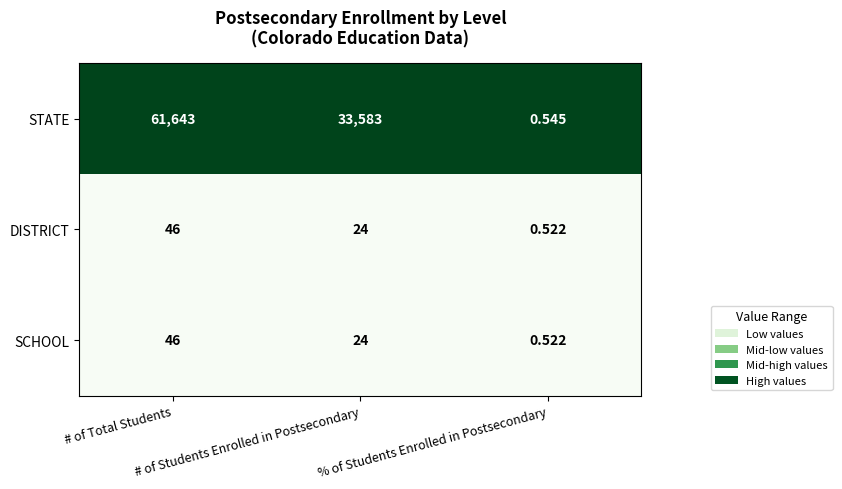

Which series has the largest range (max minus min)?

STATE